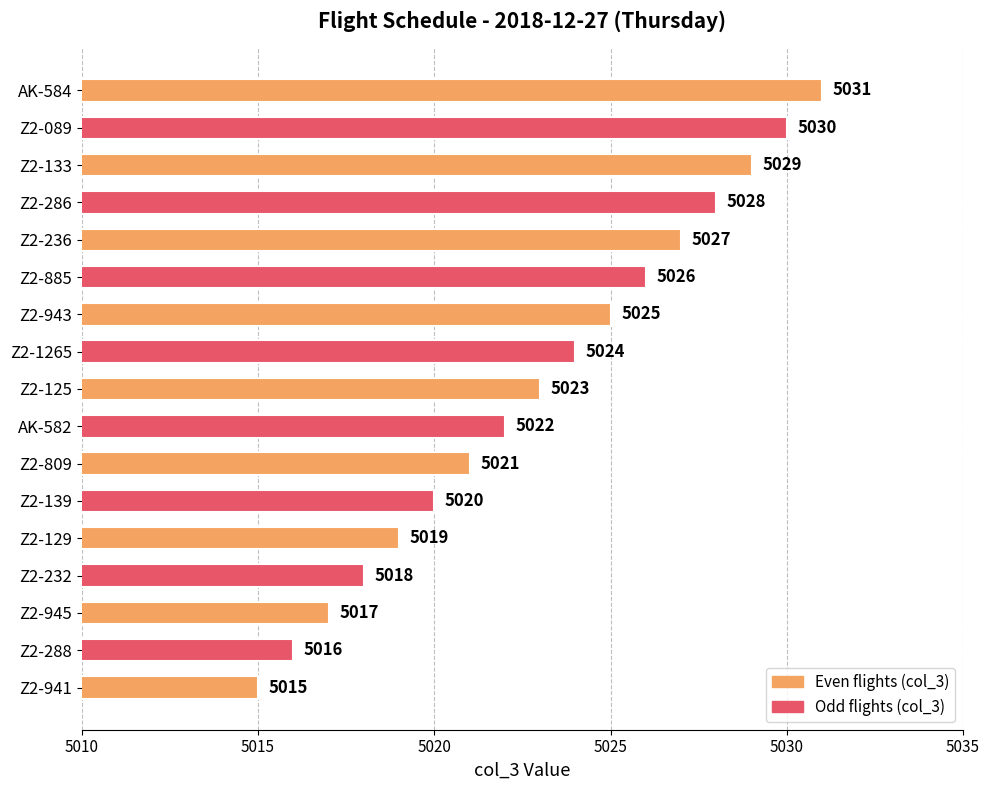

What is the minimum value shown in the chart?

5015